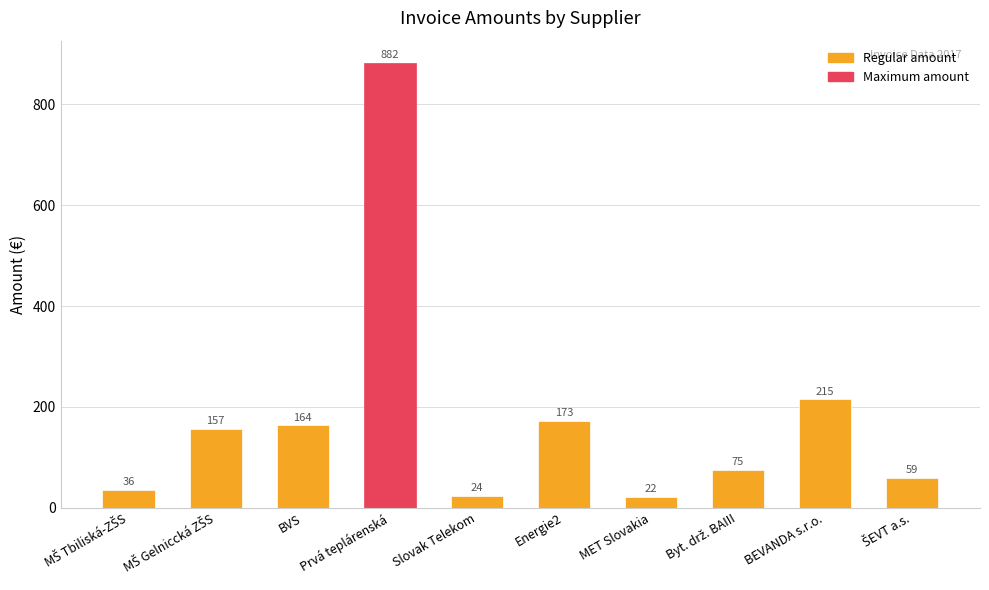

The chart shows a value of 24.0 at Slovak Telekom. True or false?

True